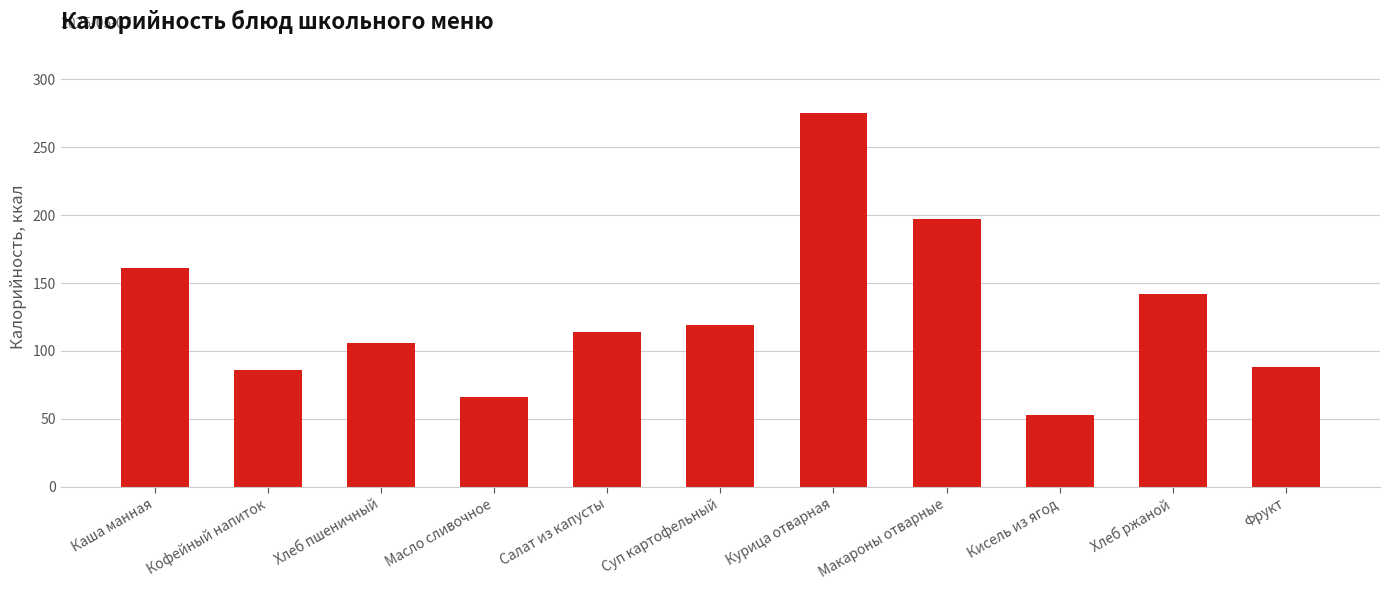

What is the sum of the values at Суп картофельный and Макароны отварные?

315.6